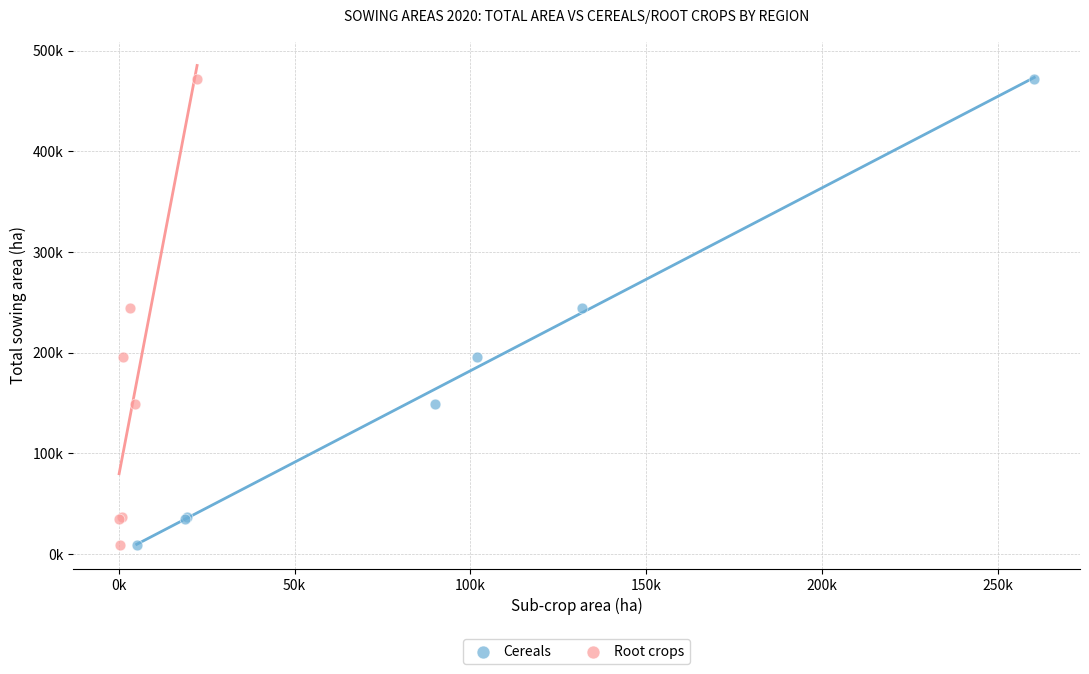

What are all the series names shown in the legend?

Cereals, Root crops